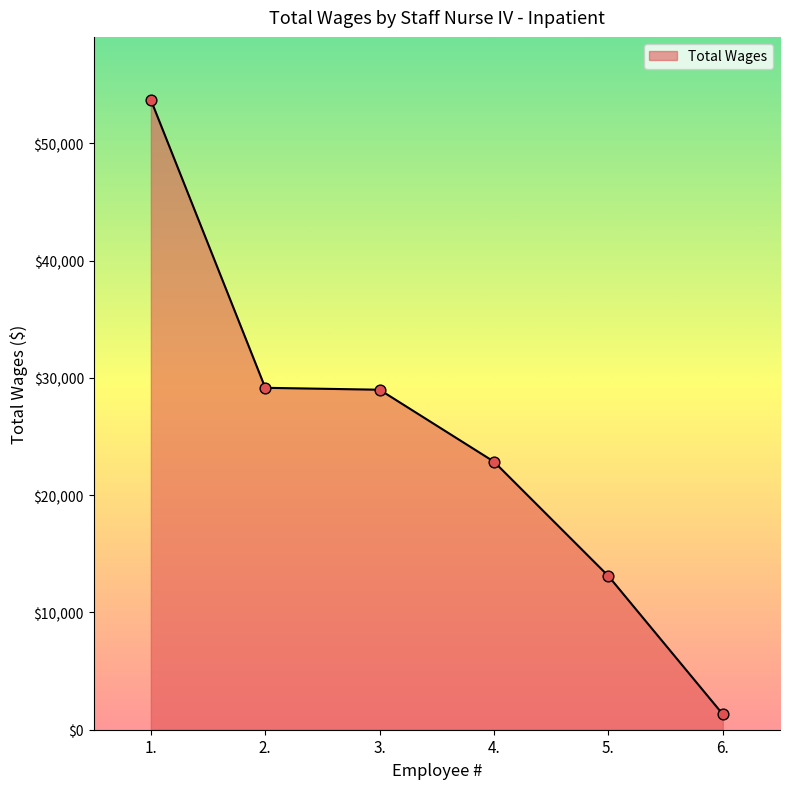

Which has a higher value, 1. or 6.?

1.